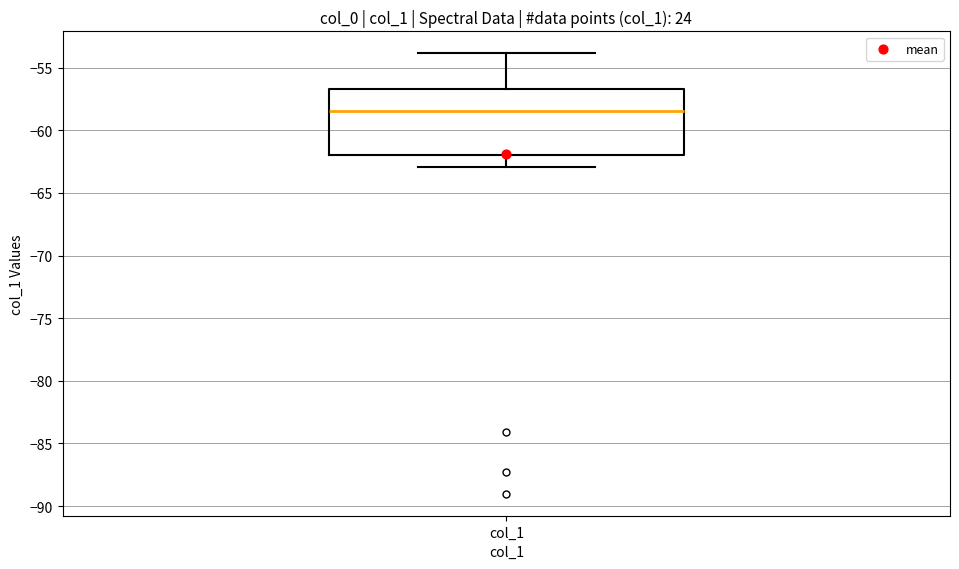

Transcribe this box plot: give where the median line is, the range the box spans, and where the two whiskers end, as read against the y-axis. The values are not printed on the chart, so give them approximately, as read against the axis.

median -58.5, box -62.0 to -56.5, whiskers -63.0 to -54.0